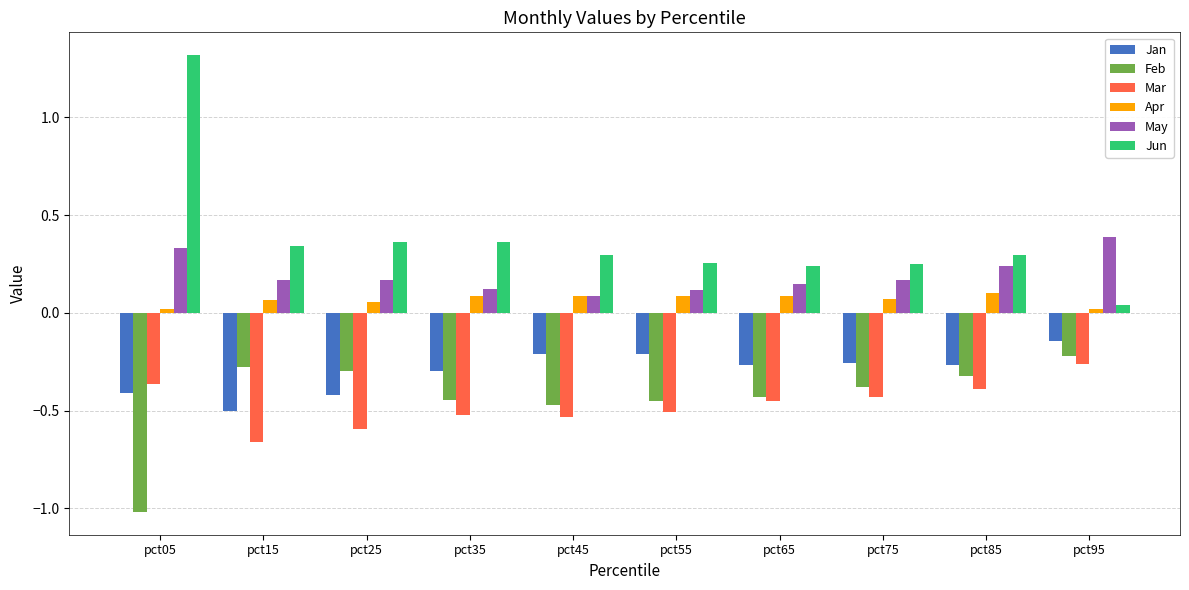

Does the chart contain any negative values?

Yes